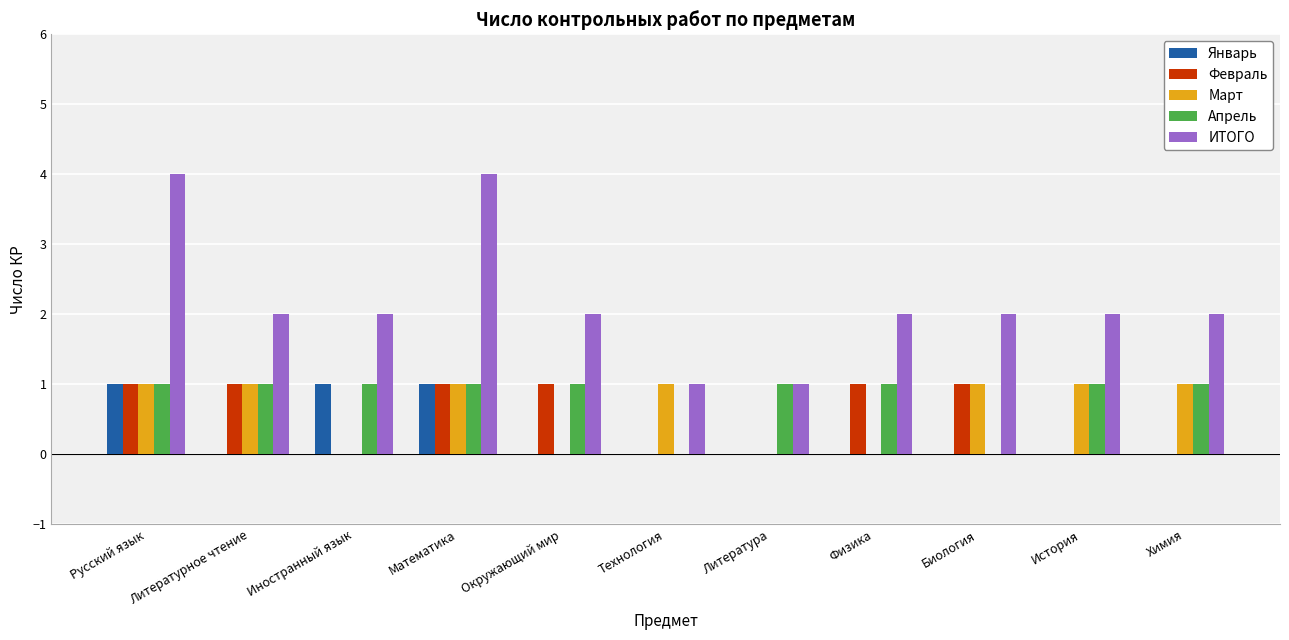

How many groups of bars are there?

11